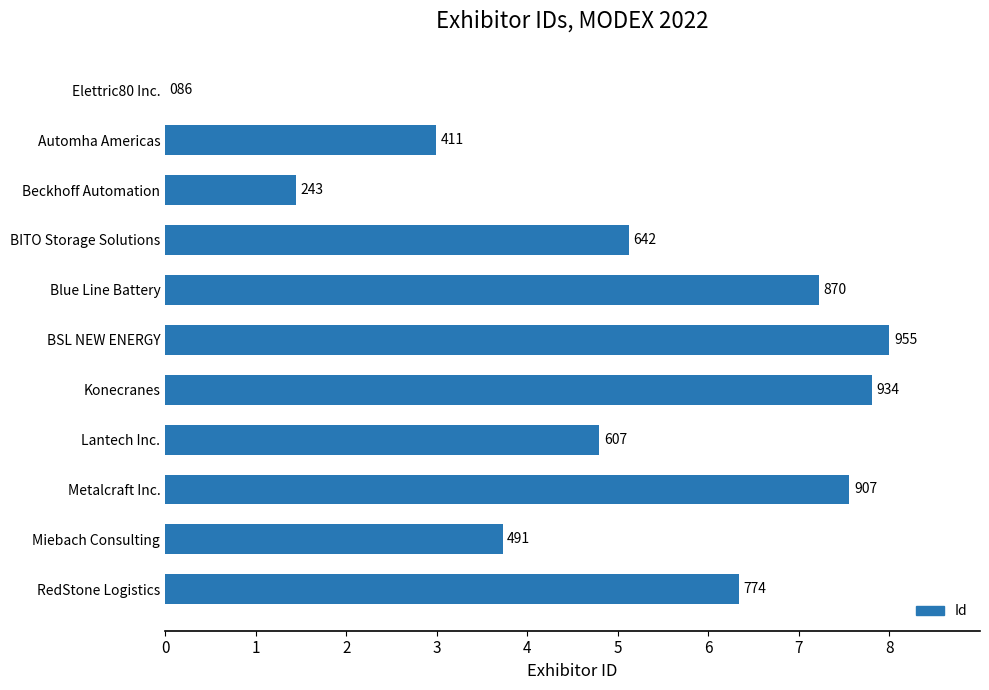

What is the sum of all values?

55.0